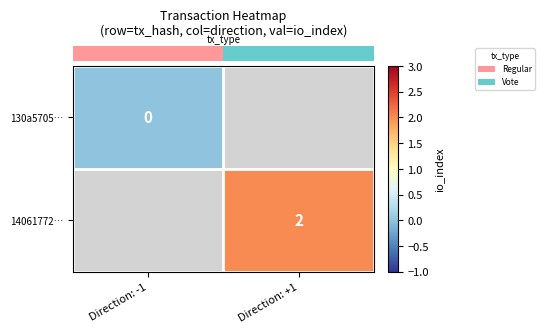

At how many categories does at least one series exceed 1?

1